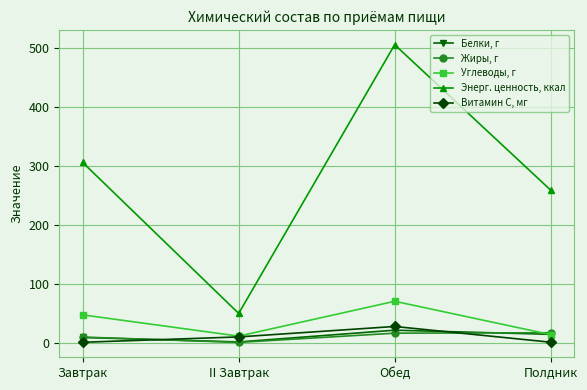

True or false: Витамин С, мг has a value of 27.2 at Обед.

True